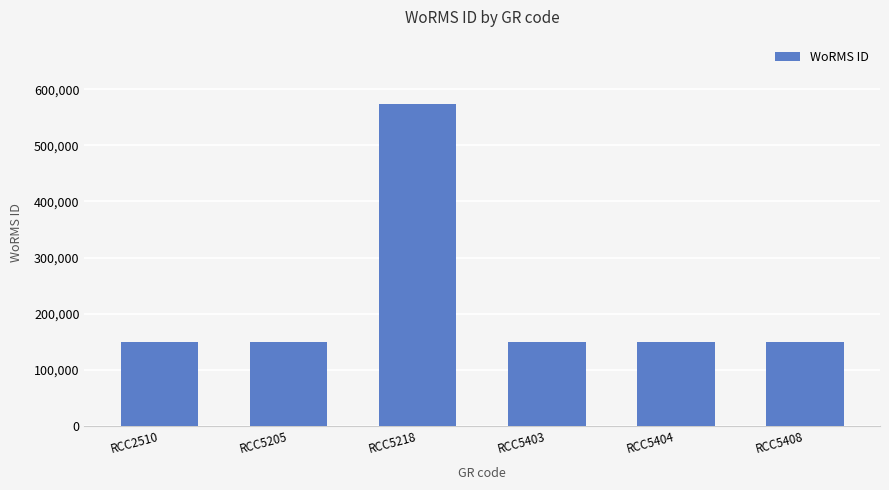

Reading left to right, extract all data points from this chart.

RCC2510=149186	RCC5205=149186	RCC5218=573610	RCC5403=149186	RCC5404=149186	RCC5408=149186